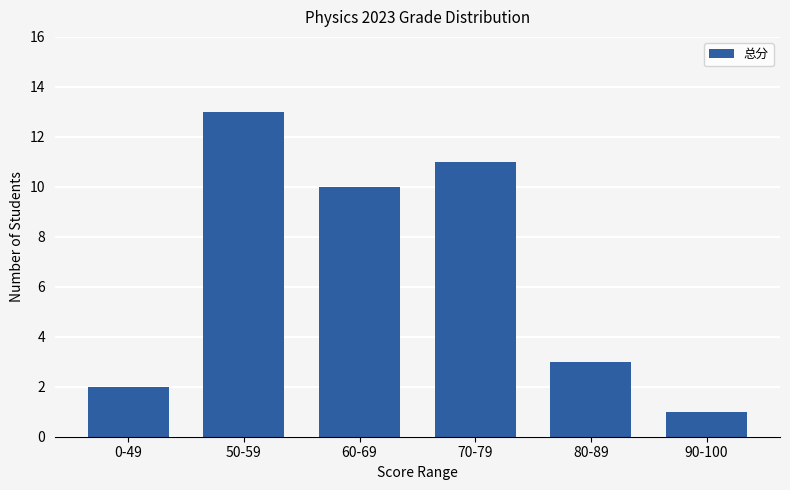

Reading left to right, list all the values displayed in this chart.

0-49=2	50-59=13	60-69=10	70-79=11	80-89=3	90-100=1